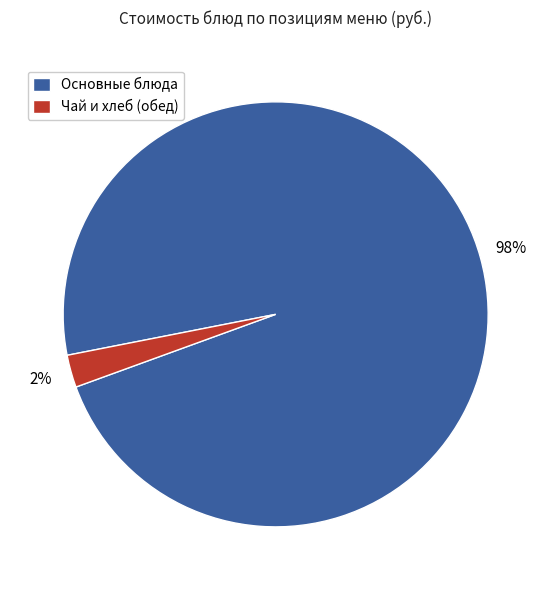

To the nearest percent, what is the average slice percentage?

50%